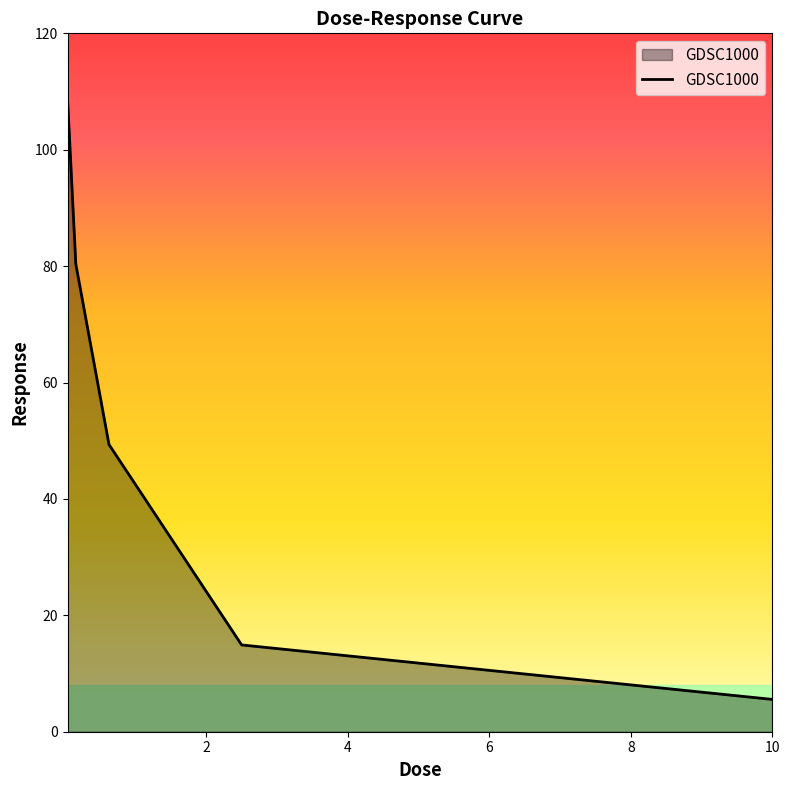

True or false: the data has more than 0 interior local peaks.

False